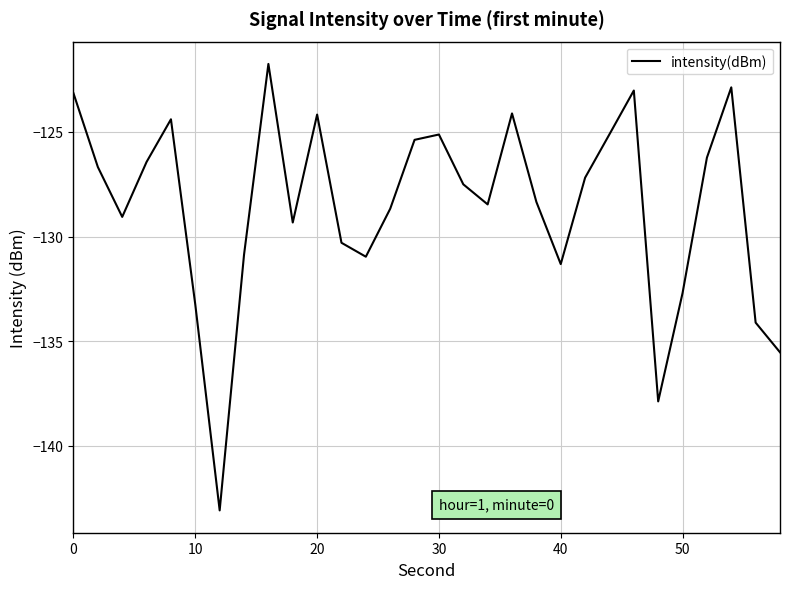

What is the greatest value displayed?

-121.8